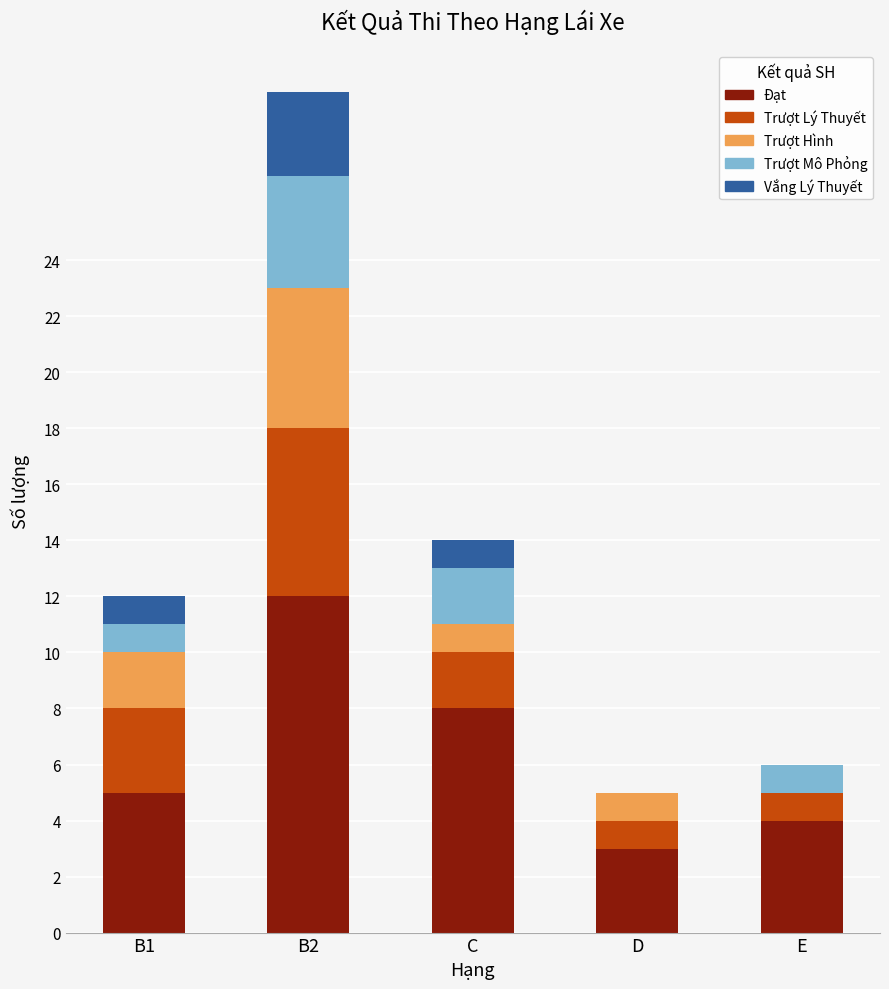

Reading left to right, what are the values for Đạt?

B1=5	B2=12	C=8	D=3	E=4